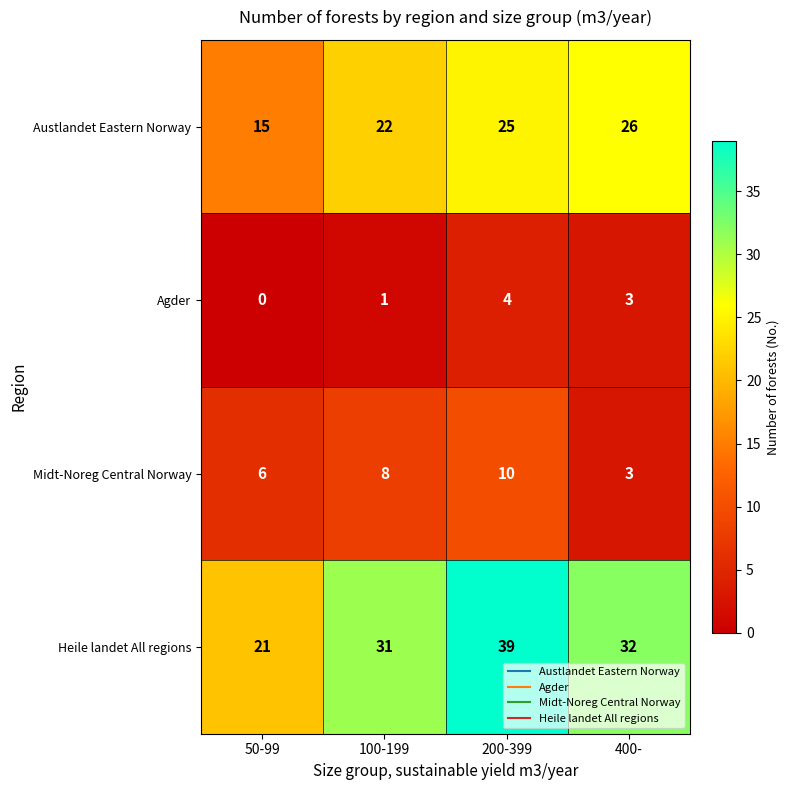

At which category does the chart reach its minimum across all series?

50-99